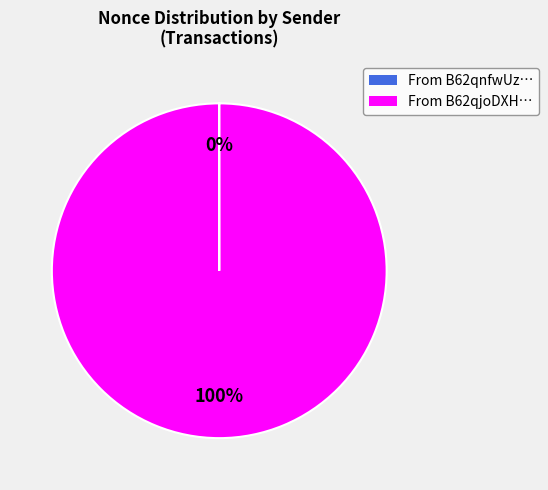

To the nearest percent, what is the average slice percentage?

50%